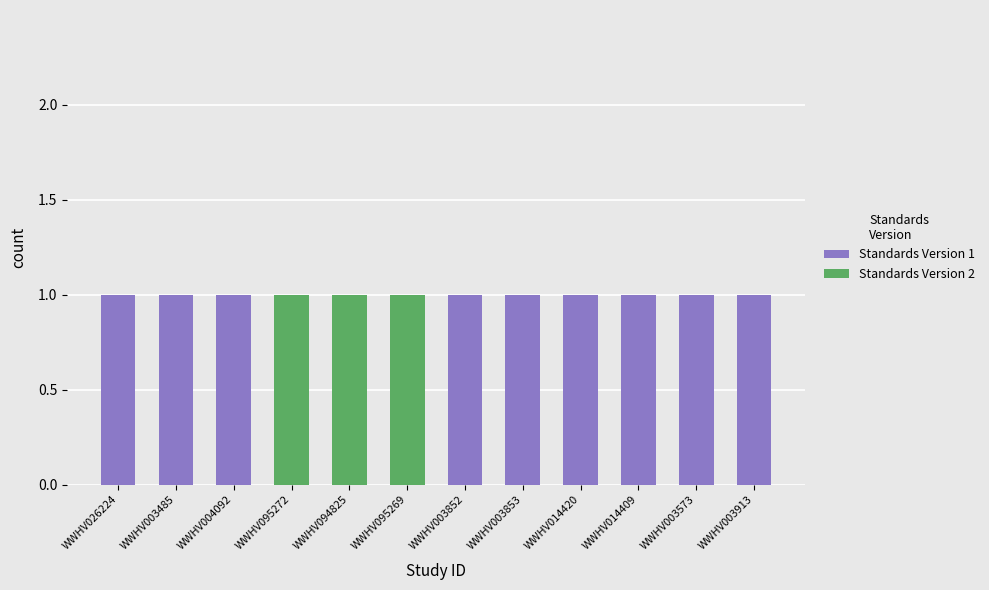

Reading left to right, transcribe the values for Standards Version 1.

WWHV026224=1	WWHV003485=1	WWHV004092=1	WWHV095272=0	WWHV094825=0	WWHV095269=0	WWHV003852=1	WWHV003853=1	WWHV014420=1	WWHV014409=1	WWHV003573=1	WWHV003913=1